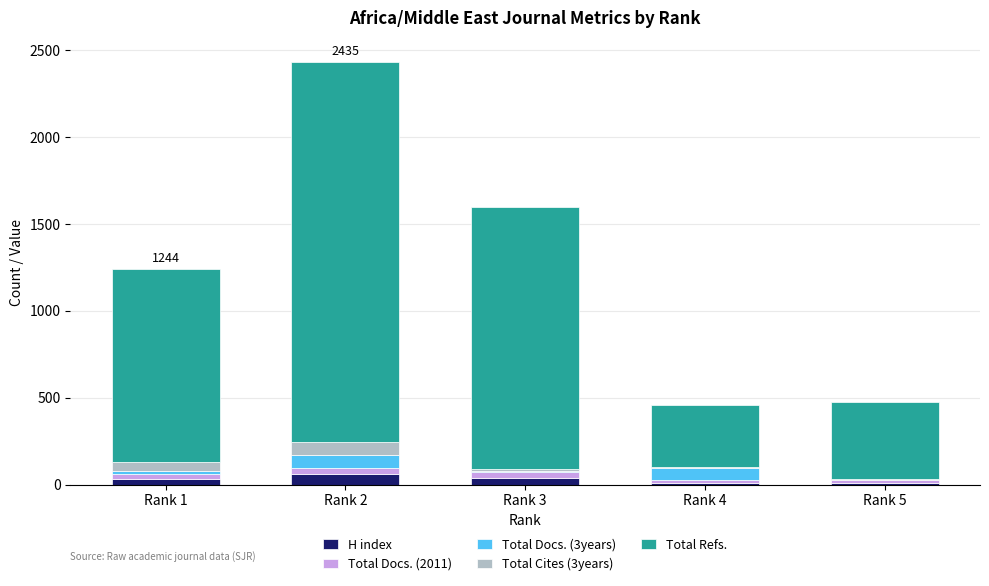

At which category is the sum across all series the highest?

Rank 2